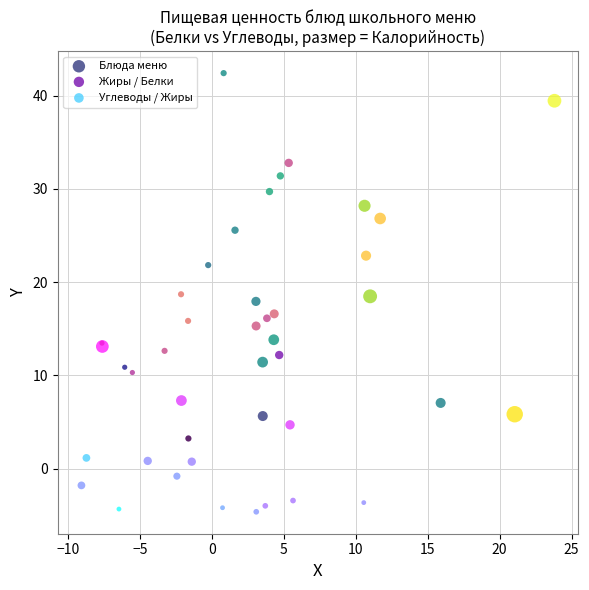

Which series reaches the minimum Y coordinate?

Углеводы / Жиры